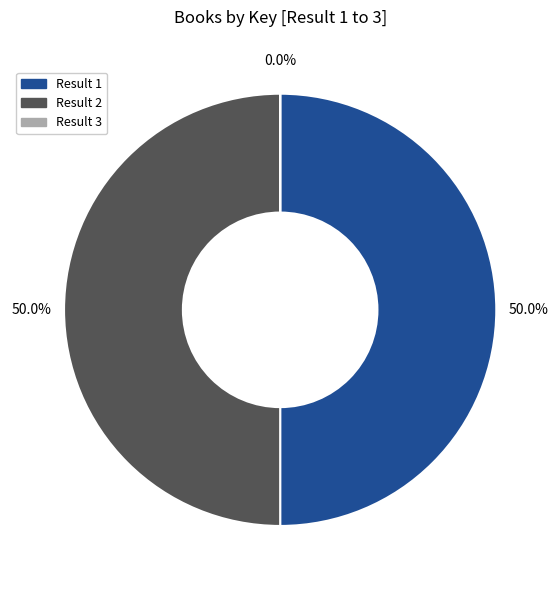

What is the ratio of the value at Result 1 to the value at Result 2?

1.0